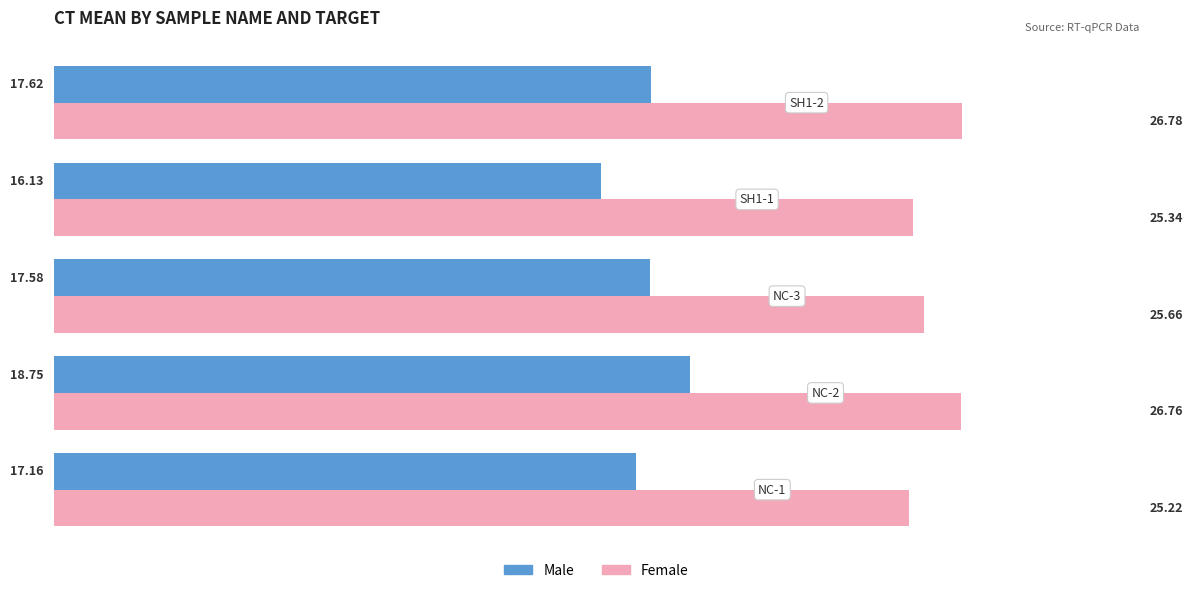

What is the sum of all Male values?

87.2